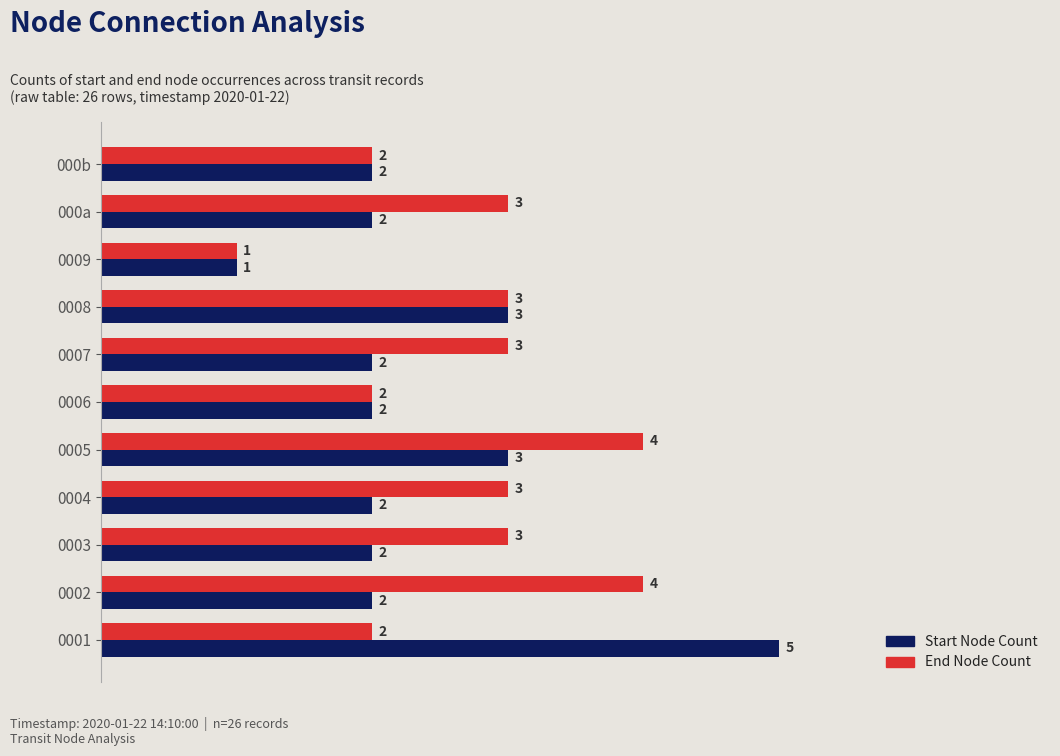

Which series has the largest range (max minus min)?

Start Node Count